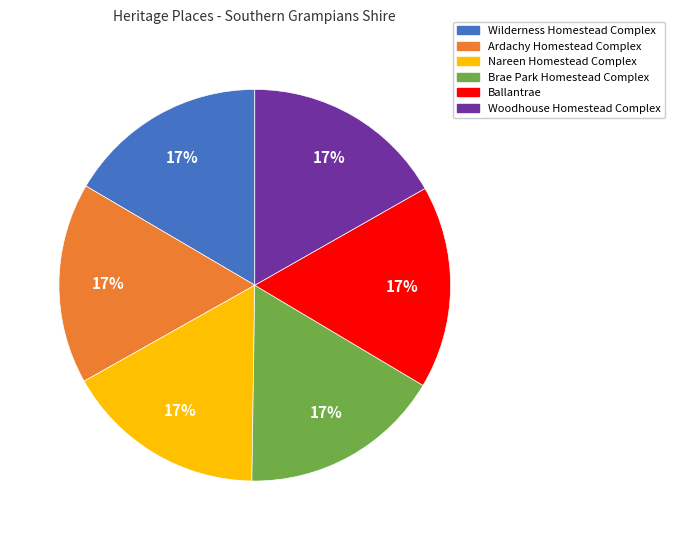

Does any single category account for the majority?

No